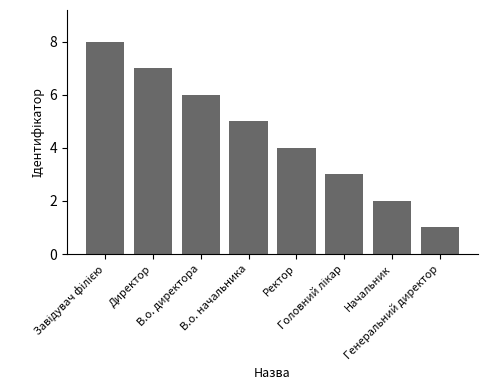

What is the difference between the maximum and second lowest values?

6